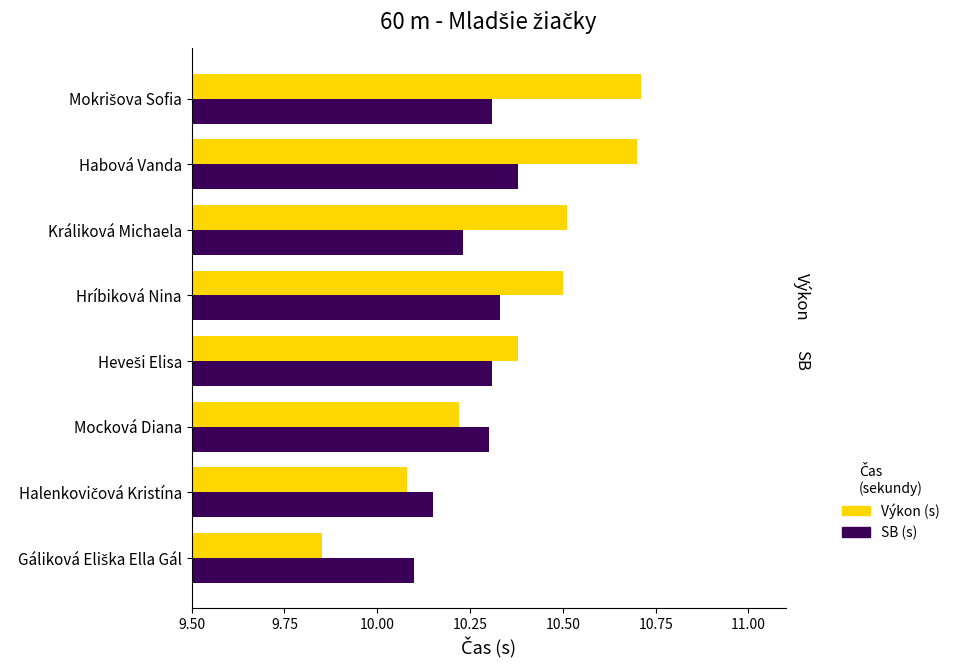

Count the number of data series in this chart.

2